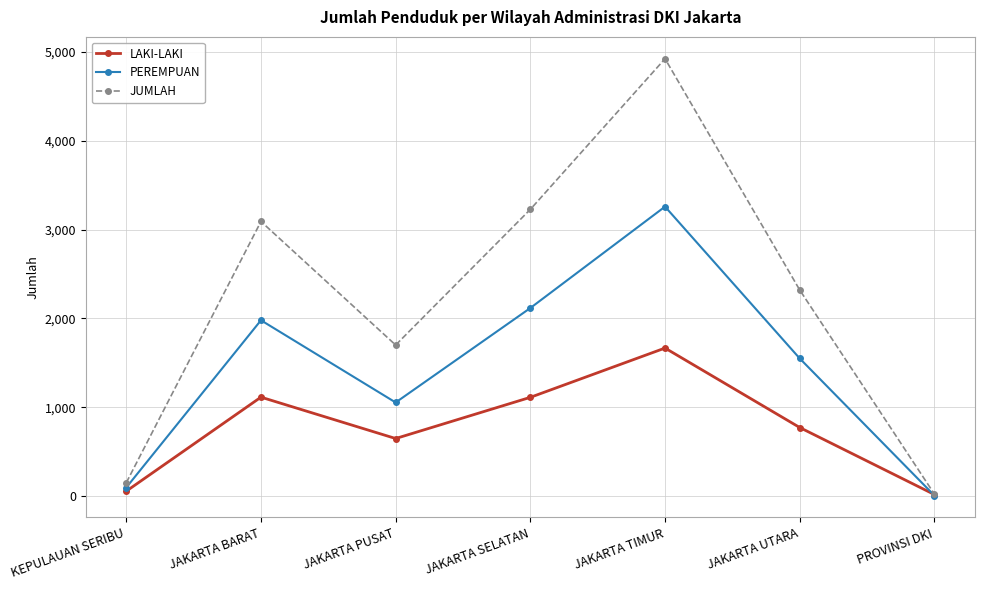

What is the minimum value shown in the chart?

5